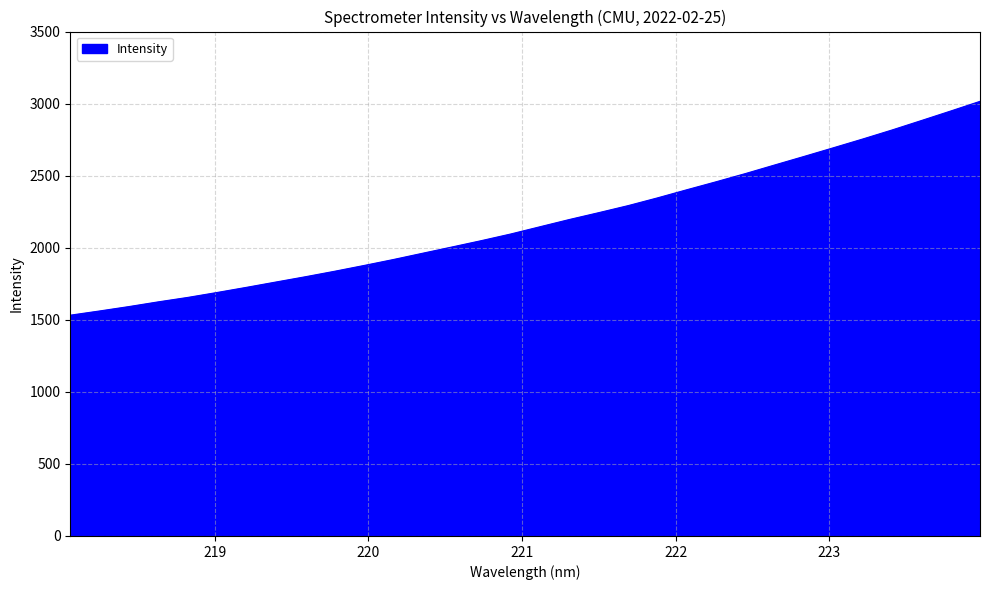

What is the minimum value shown in the chart?

1532.1